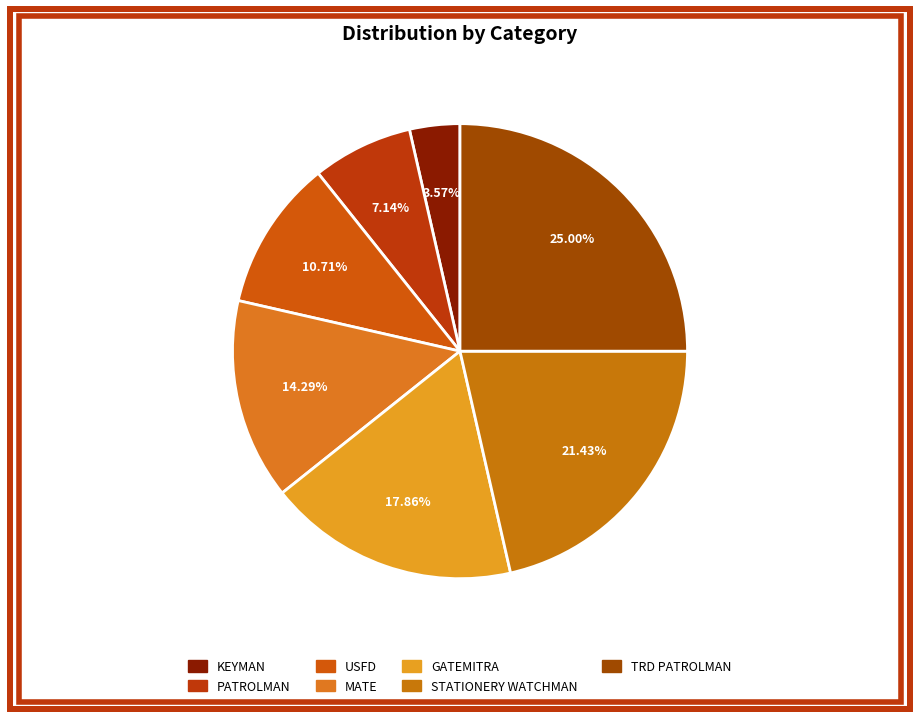

How many slices are in this pie chart?

7